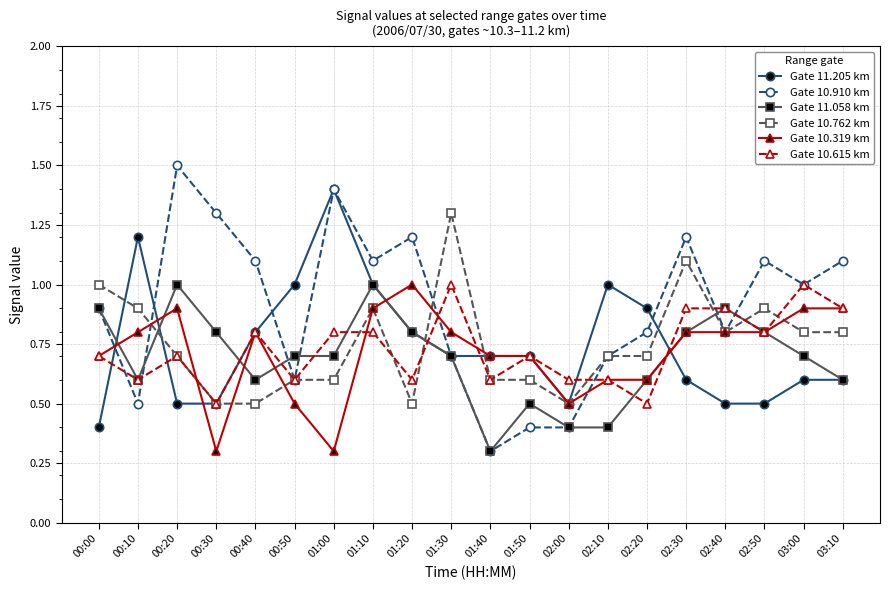

True or false: Gate 10.762 km and Gate 10.910 km intersect in this chart.

True